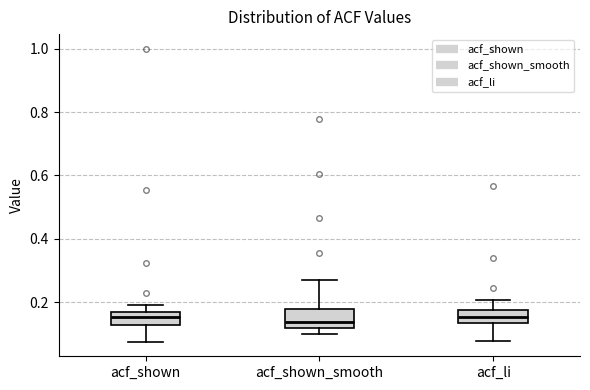

Reading left to right, transcribe this box plot: for each box, give where its median line is, the range the box spans, and where its two whiskers end, as read against the y-axis. The values are not printed on the chart, so give them approximately, as read against the axis.

acf_shown: median 0.16 (inside the box), box 0.12 to 0.16, whiskers 0.08 to 0.20
acf_shown_smooth: median 0.14, box 0.12 to 0.18, whiskers 0.10 to 0.26
acf_li: median 0.16, box 0.14 to 0.18, whiskers 0.08 to 0.20